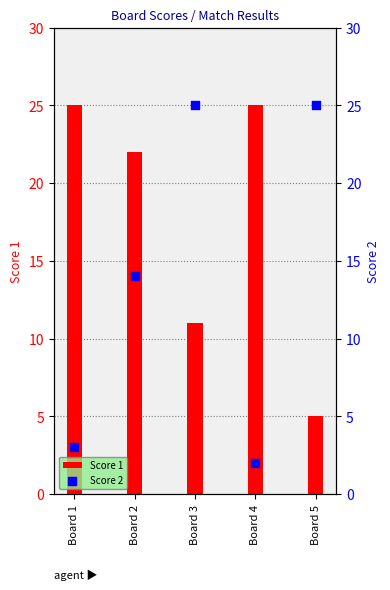

Which series contains the highest Y value?

Score 1